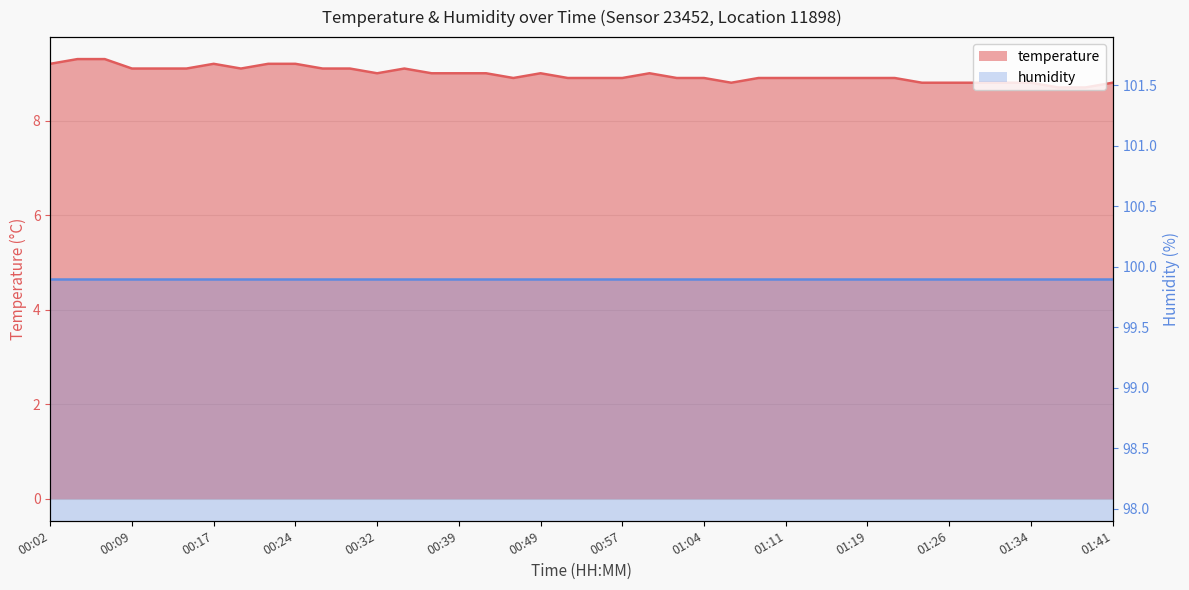

List the labels in order of value, smallest first.

01:36, 01:39, 01:06, 01:24, 01:26, 01:29, 01:31, 01:34, 01:41, 00:47, 00:52, 00:54, 00:57, 01:01, 01:04, 01:09, 01:11, 01:14, 01:16, 01:19, 01:21, 00:32, 00:37, 00:39, 00:42, 00:49, 00:59, 00:09, 00:12, 00:14, 00:19, 00:27, 00:29, 00:34, 00:02, 00:17, 00:22, 00:24, 00:04, 00:07